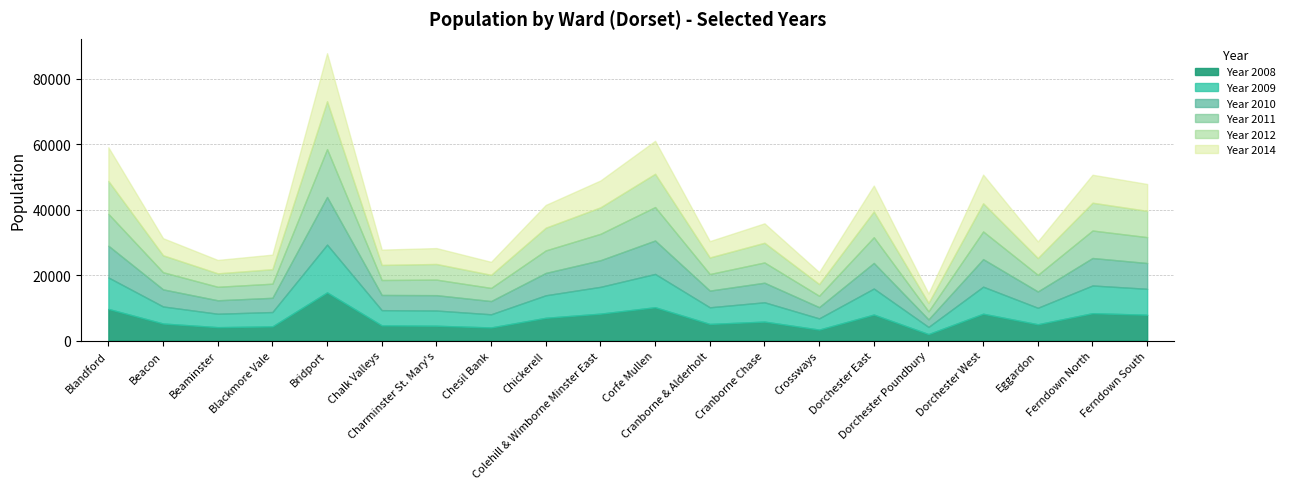

What is the label of the 10th point from the right?

Corfe Mullen